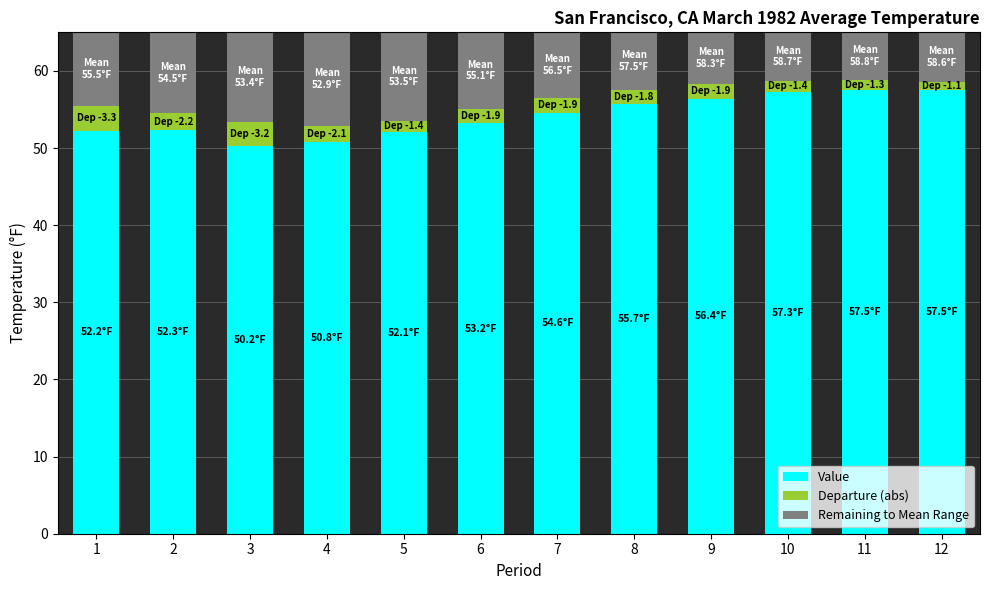

What is the lowest value of the Value series?

50.2